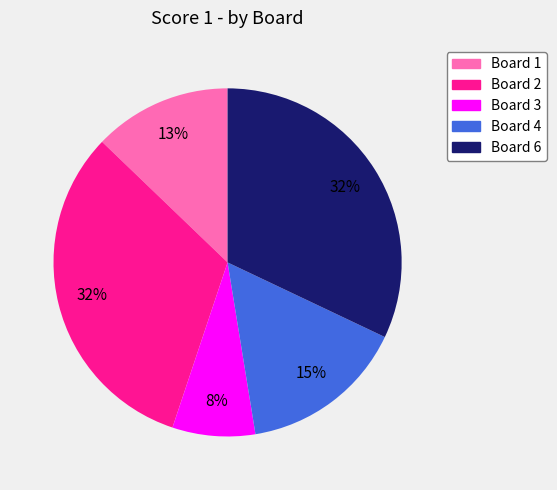

To the nearest percent, what is the average slice percentage?

20%